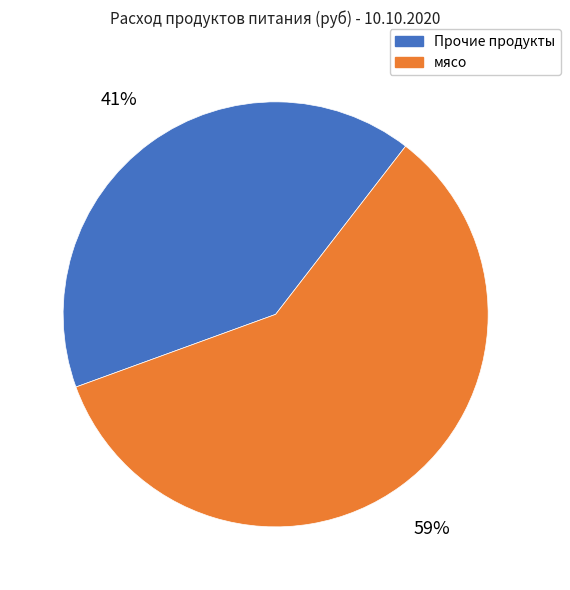

How many slices are in this pie chart?

2